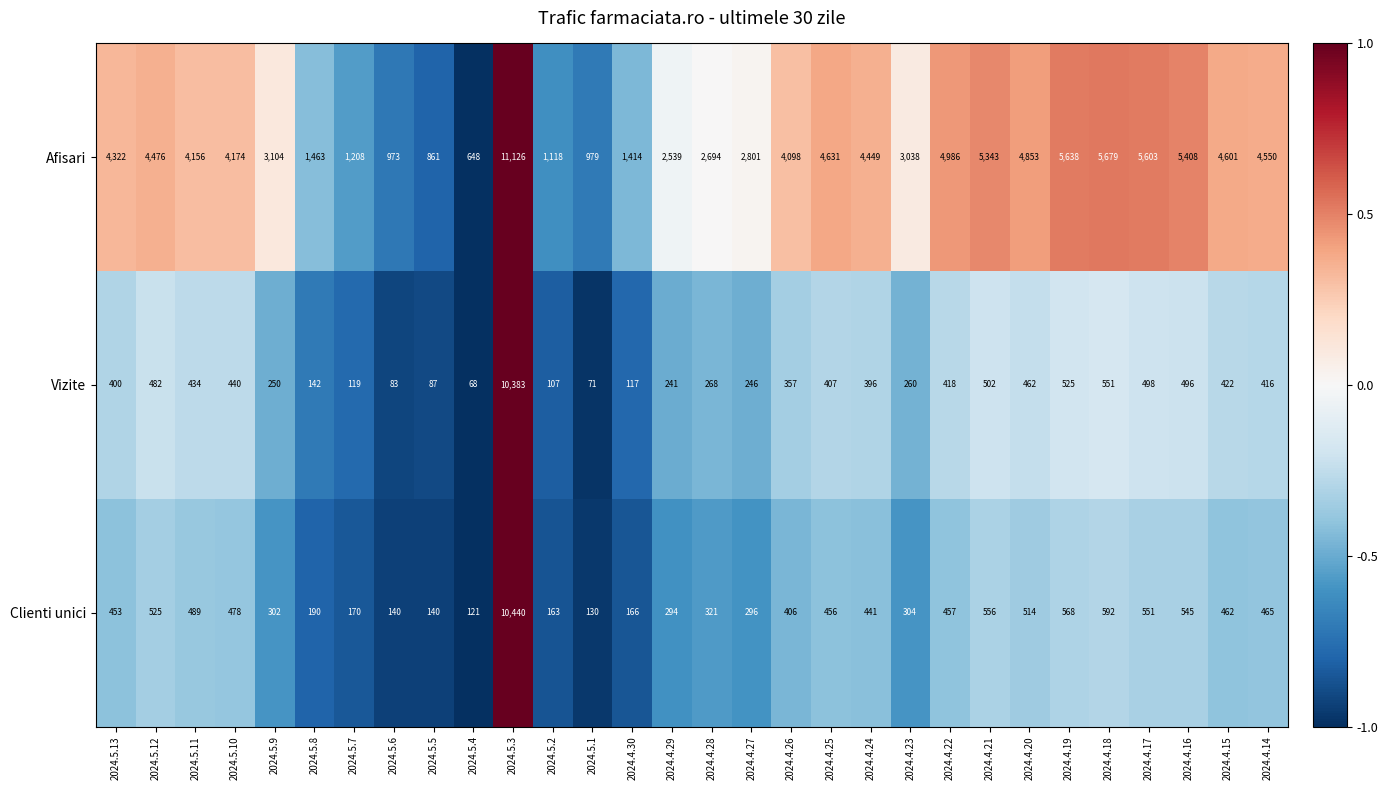

The Afisari series shows 5638 at 2024.4.19. True or false?

True